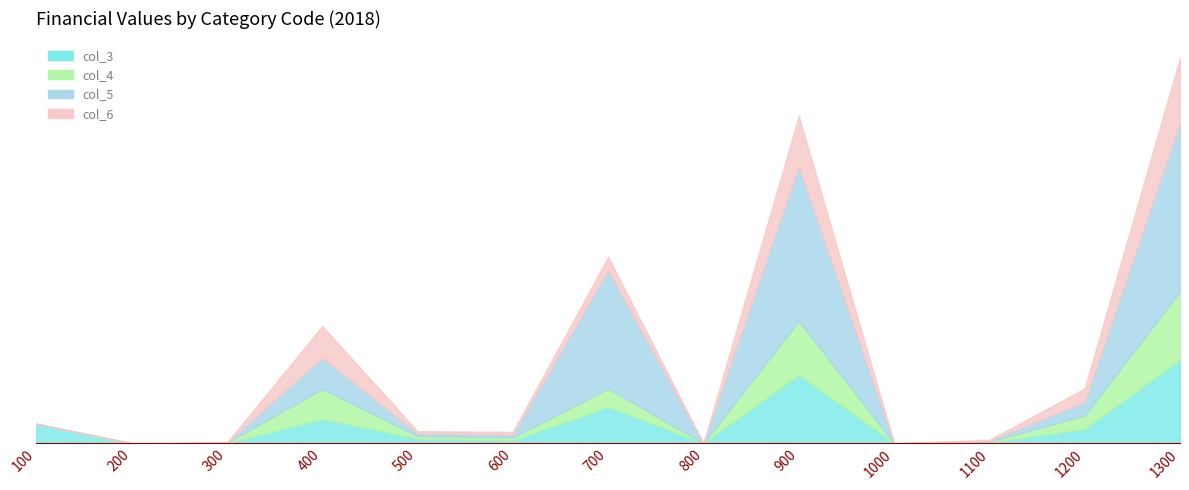

What is the difference between the maximum and minimum values in the col_3 series?

29009976.3